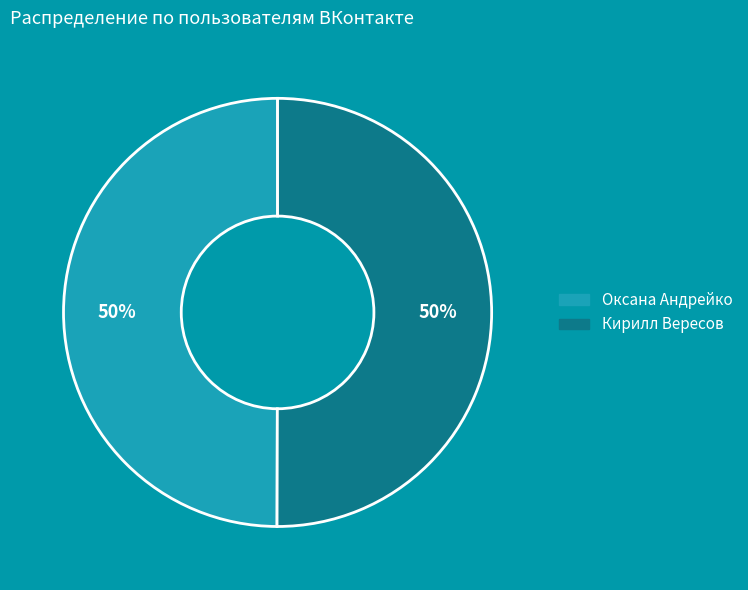

Count the number of slices in the pie.

2